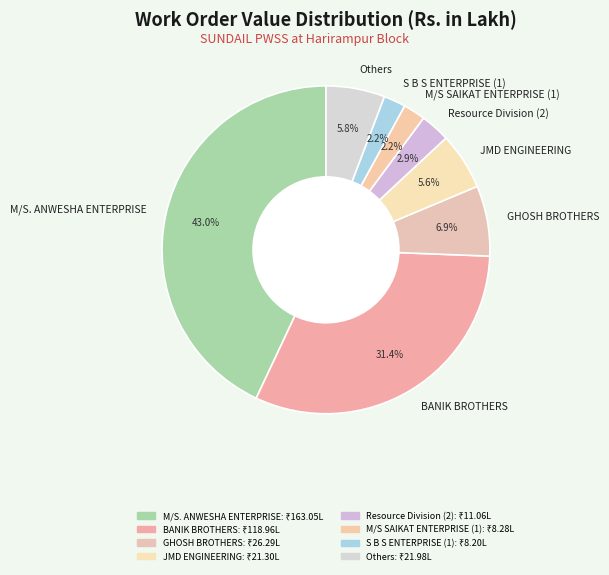

Which has a higher value, GHOSH BROTHERS or Others?

GHOSH BROTHERS